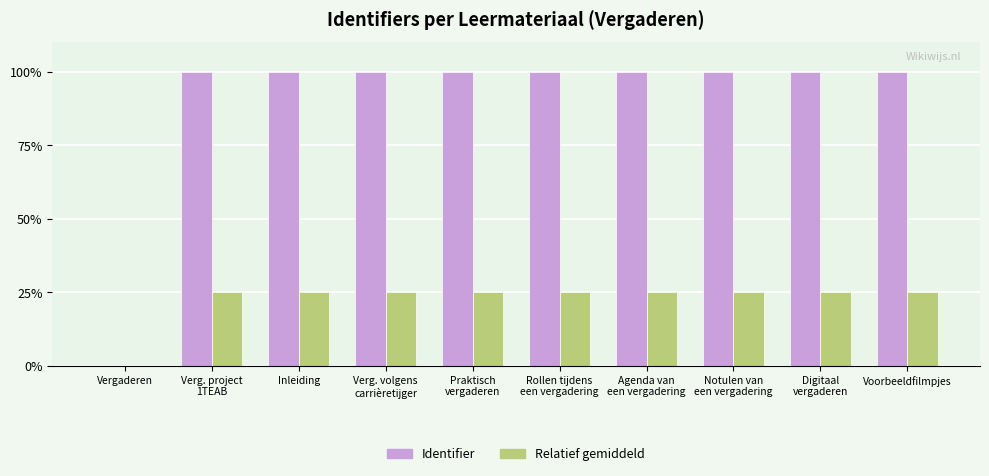

Is it true that Relatief gemiddeld equals 8.0 at Notulen van
een vergadering?

False